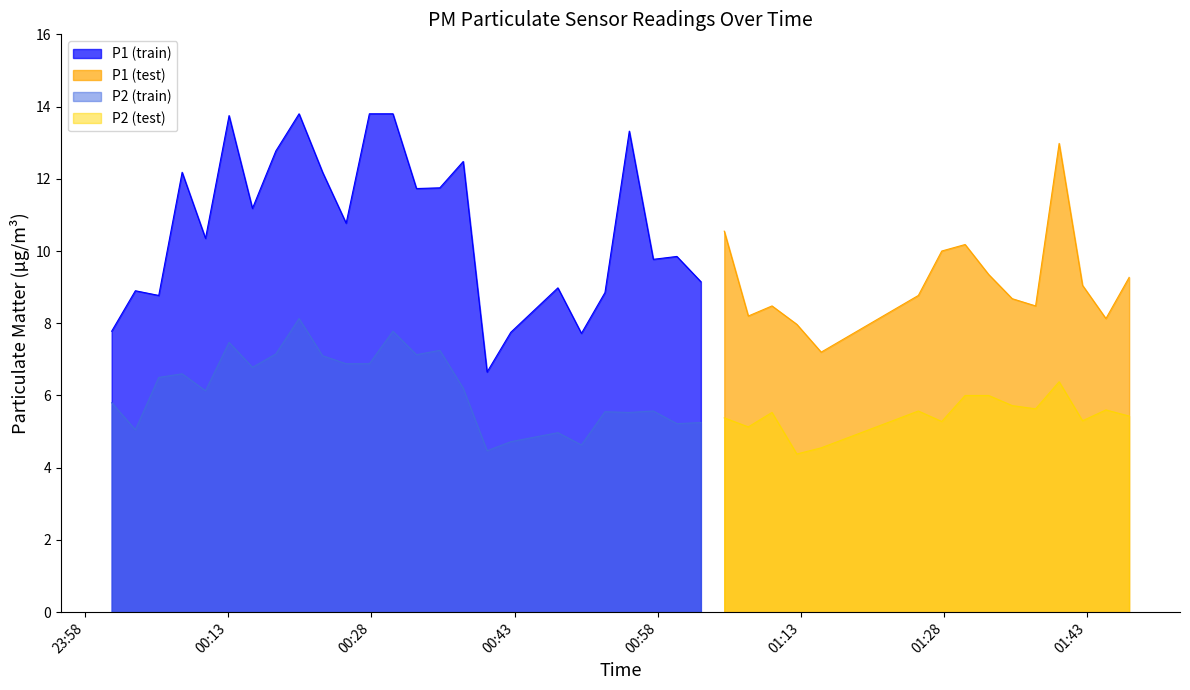

Reading left to right, what are all the values shown in this chart?

P1: 00:00=7.8	00:03=8.9	00:05=8.8	00:08=12.2	00:10=10.3	00:13=13.8	00:15=11.2	00:17=12.8	00:20=13.8	00:22=12.2	00:25=10.8	00:27=13.8	00:30=13.8	00:32=11.7	00:35=11.8	00:37=12.5	00:40=6.7	00:42=7.8	00:47=9.0	00:50=7.7	00:52=8.8	00:55=13.3	00:57=9.8	01:00=9.8	01:02=9.2	01:04=10.6	01:07=8.2	01:09=8.5	01:12=8.0	01:15=7.2	01:25=8.8	01:27=10.0	01:30=10.2	01:32=9.3	01:35=8.7	01:37=8.5	01:40=13.0	01:42=9.1	01:44=8.1	01:47=9.3
P2: 00:00=5.8	00:03=5.0	00:05=6.5	00:08=6.6	00:10=6.1	00:13=7.5	00:15=6.8	00:17=7.2	00:20=8.1	00:22=7.1	00:25=6.9	00:27=6.9	00:30=7.8	00:32=7.1	00:35=7.2	00:37=6.2	00:40=4.5	00:42=4.7	00:47=5.0	00:50=4.6	00:52=5.5	00:55=5.5	00:57=5.6	01:00=5.2	01:02=5.2	01:04=5.4	01:07=5.1	01:09=5.5	01:12=4.4	01:15=4.5	01:25=5.6	01:27=5.3	01:30=6.0	01:32=6.0	01:35=5.7	01:37=5.6	01:40=6.4	01:42=5.3	01:44=5.6	01:47=5.4